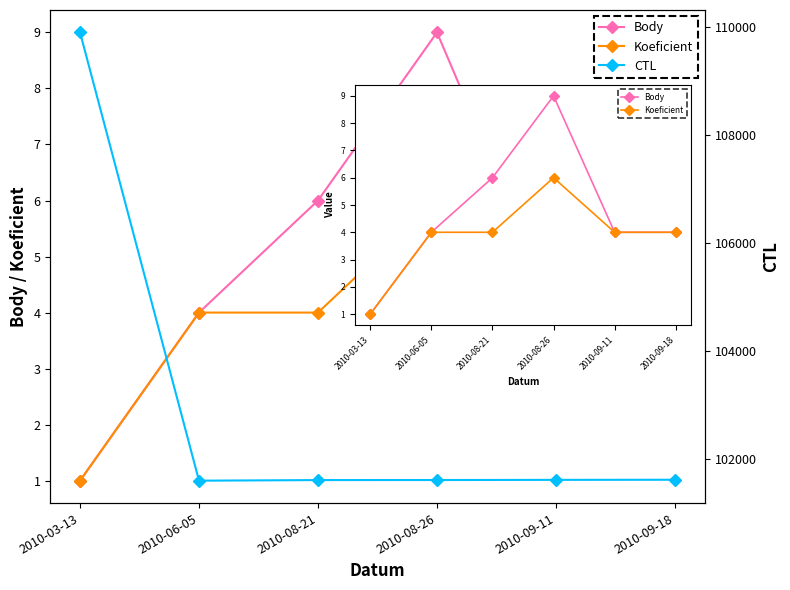

What is the difference between the second highest and second lowest values in the CTL series?

6